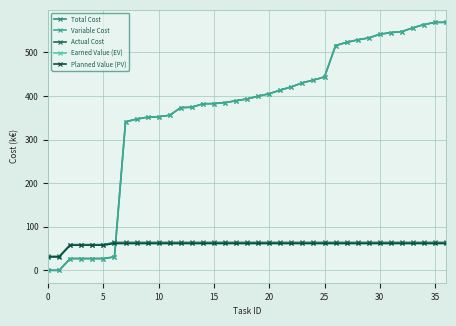

Does the chart have visible grid lines?

Yes